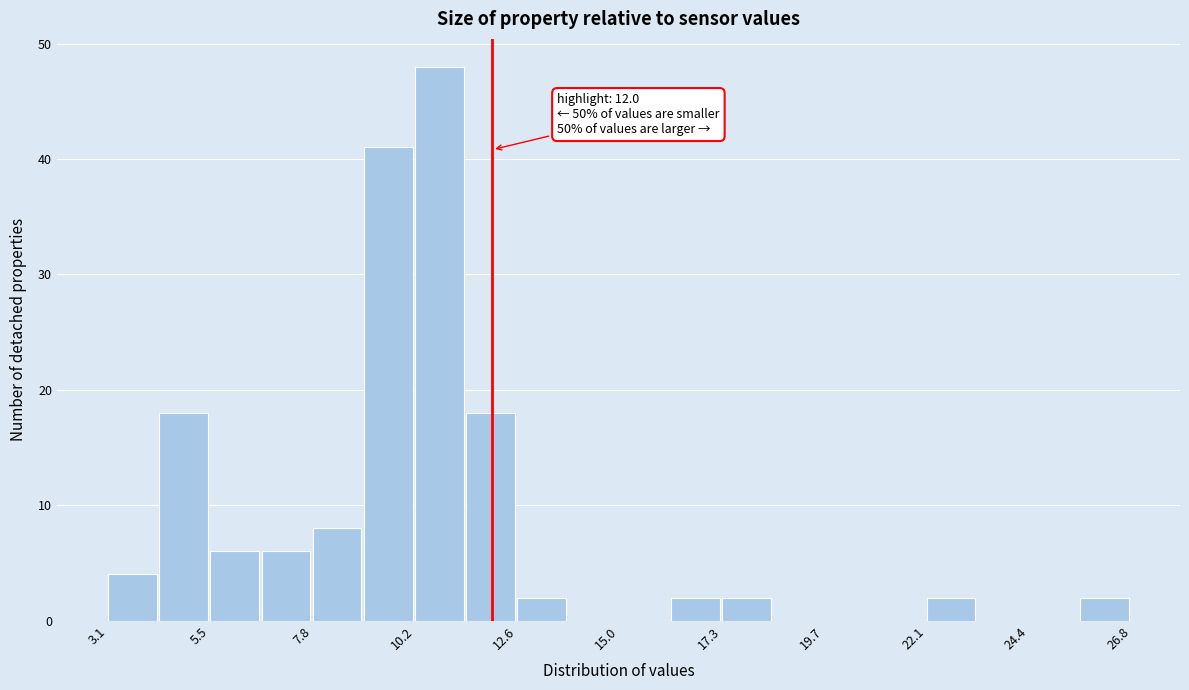

Read against the x-axis, roughly where is the centre of the tallest bar?

11.0